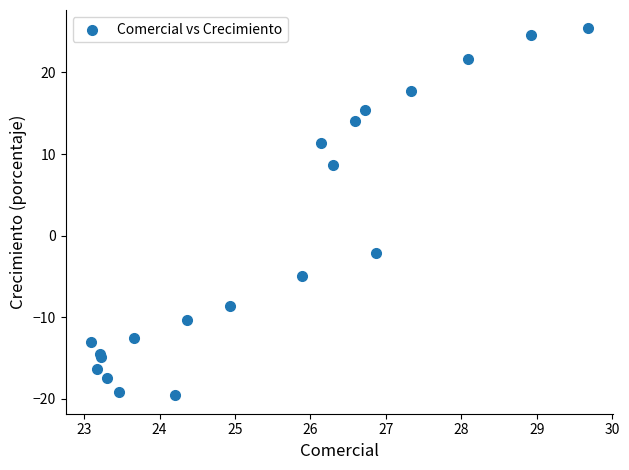

What Y value in the scatter plot is closest to 2?

-2.2